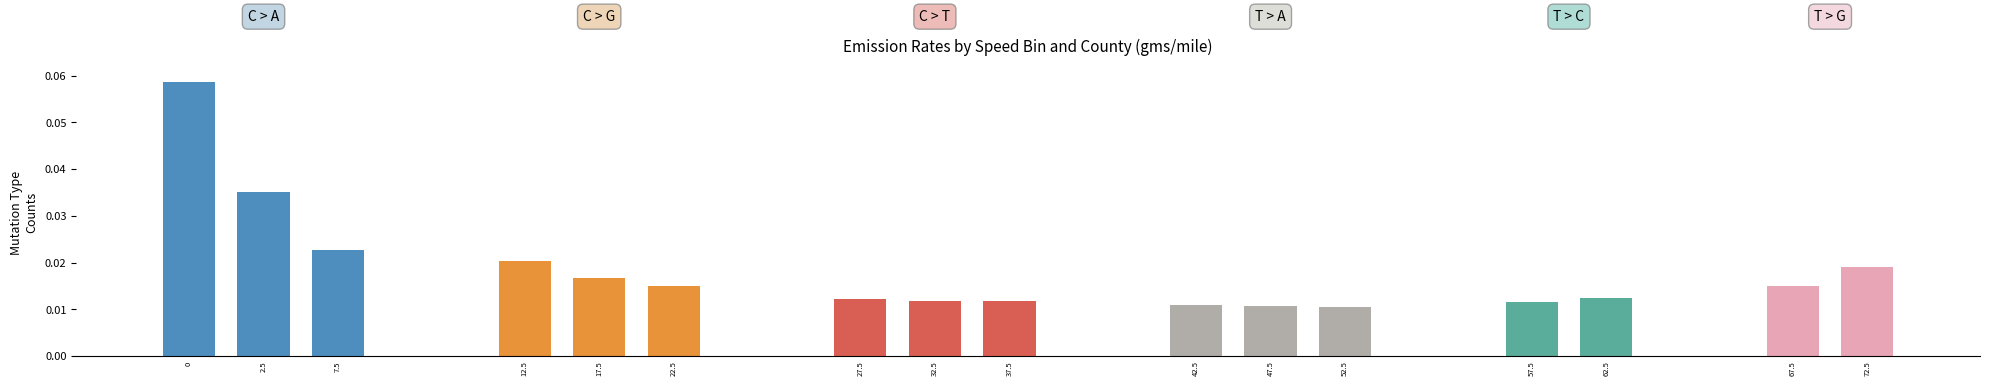

Between 42.5 and 7.5, which is larger?

7.5